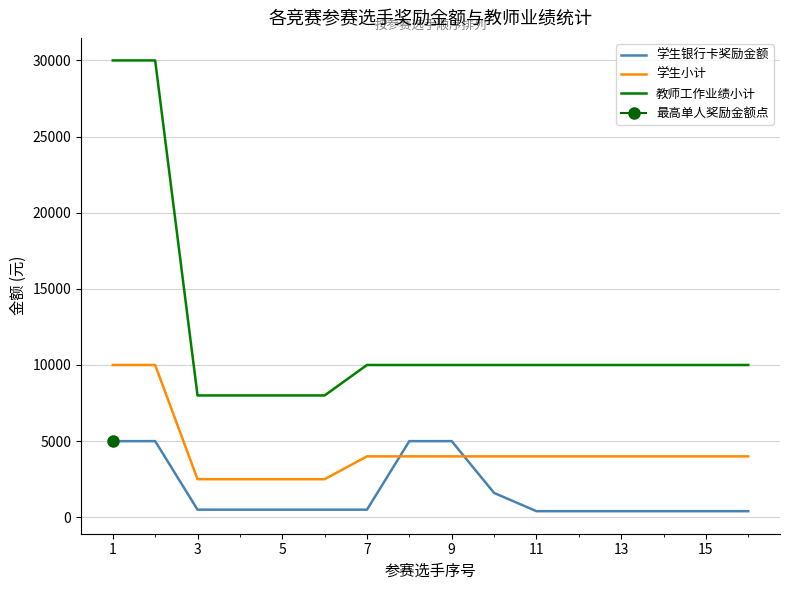

The value of 教师工作业绩小计 at 5 is 8000. True or false?

True